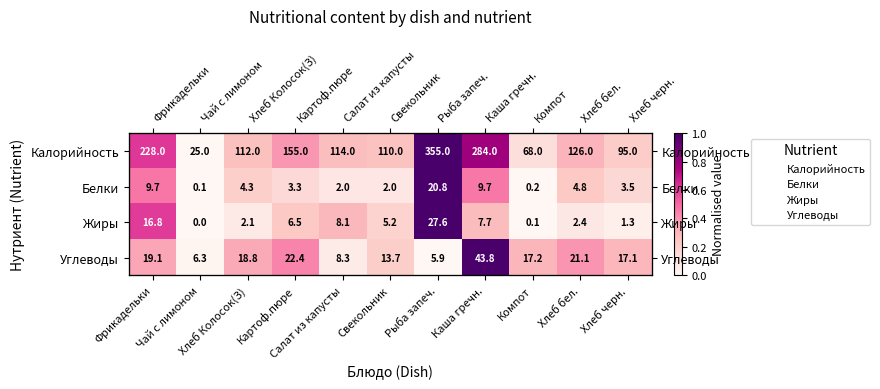

Which series has the largest range (max minus min)?

Калорийность